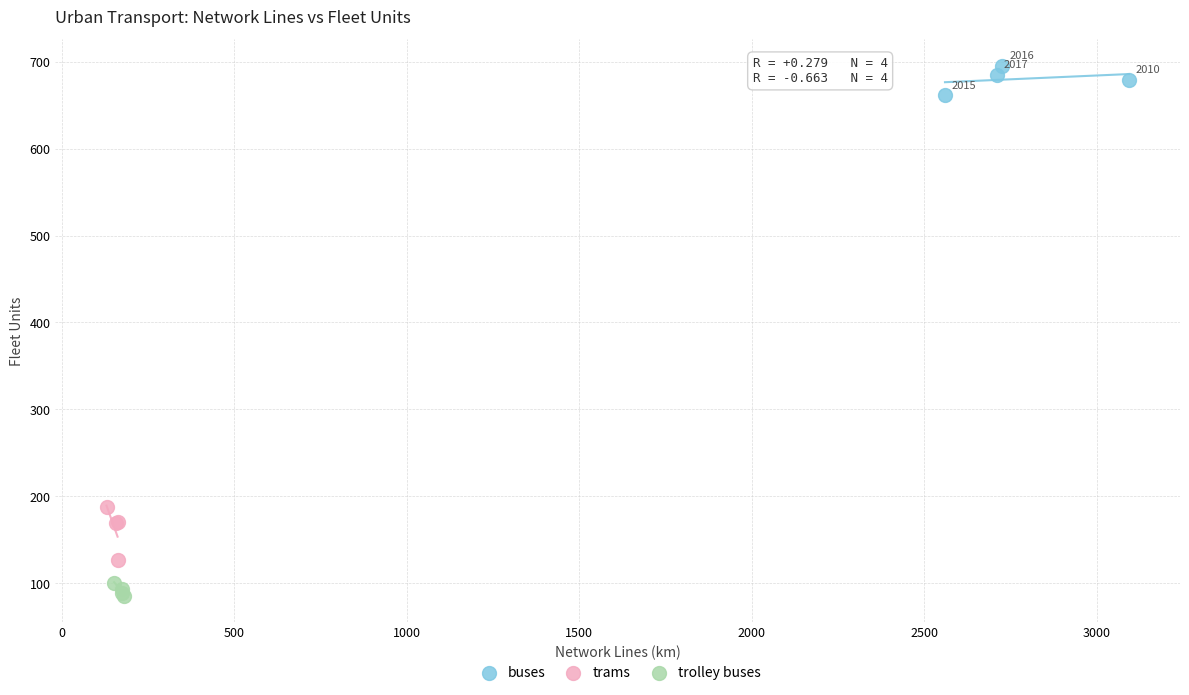

Which series reaches the minimum Y coordinate?

trolley buses